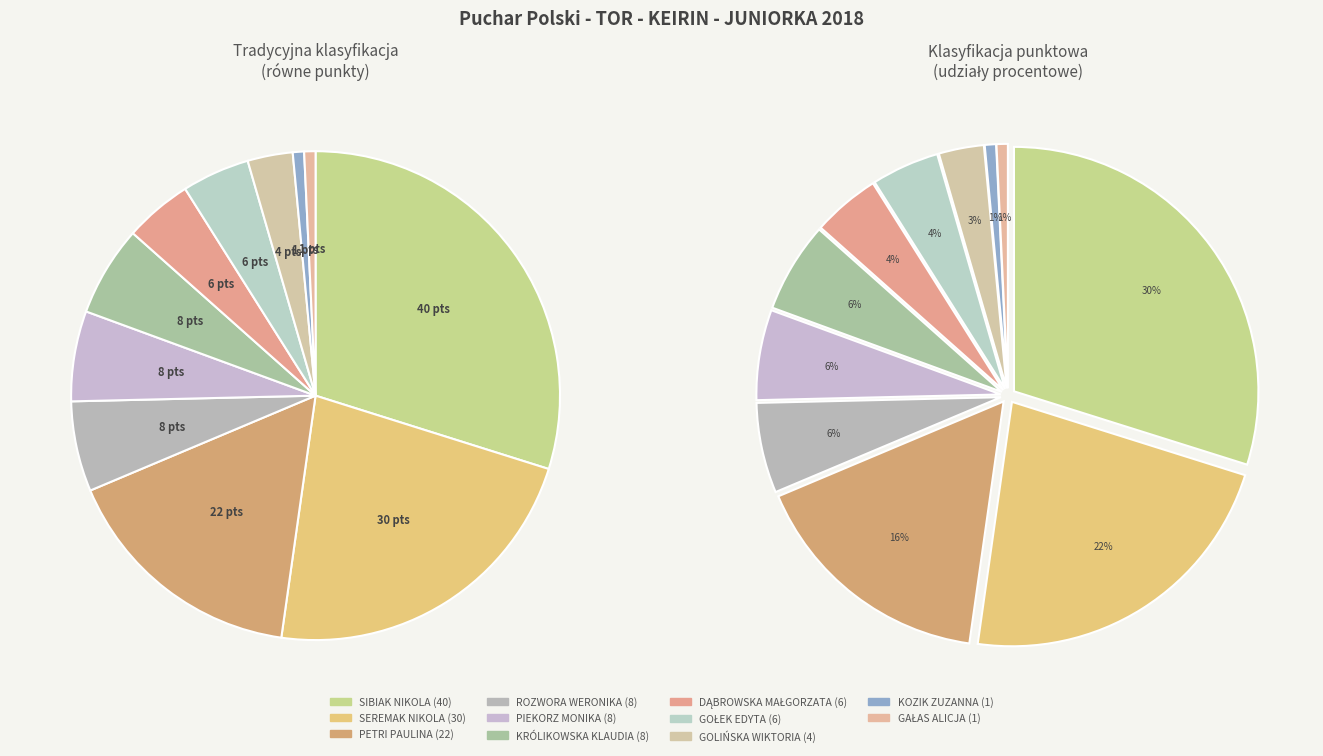

Is the sum of DĄBROWSKA MAŁGORZATA and PETRI PAULINA greater than half?

No